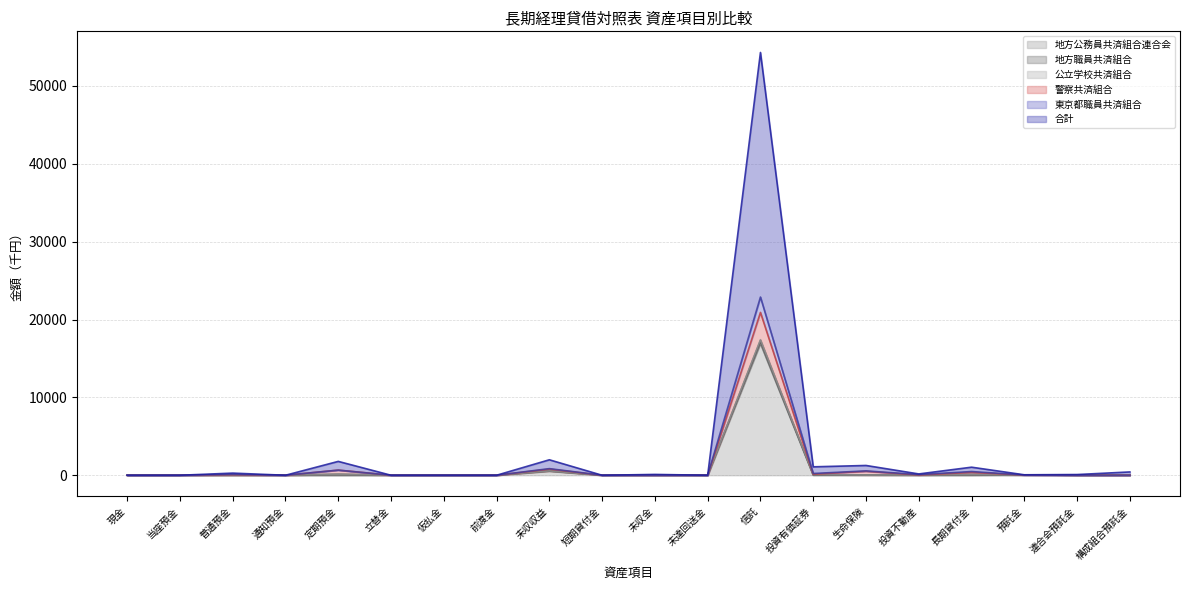

At which category is the sum across all series the highest?

信託